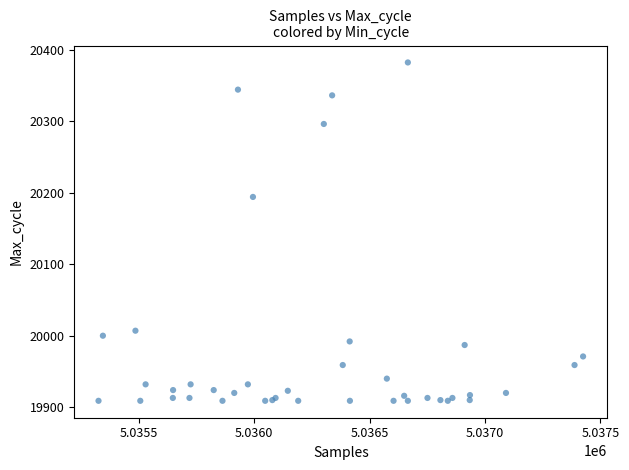

What Y value in the scatter plot is closest to 20145?

20194